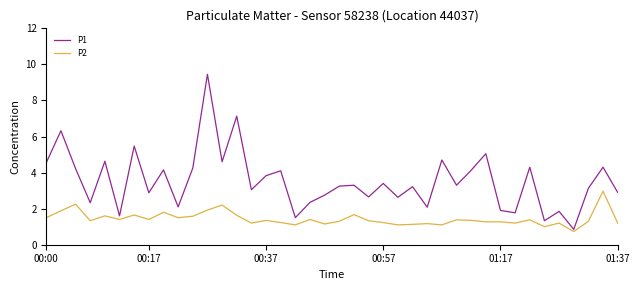

At how many categories does at least one series exceed 4?

16